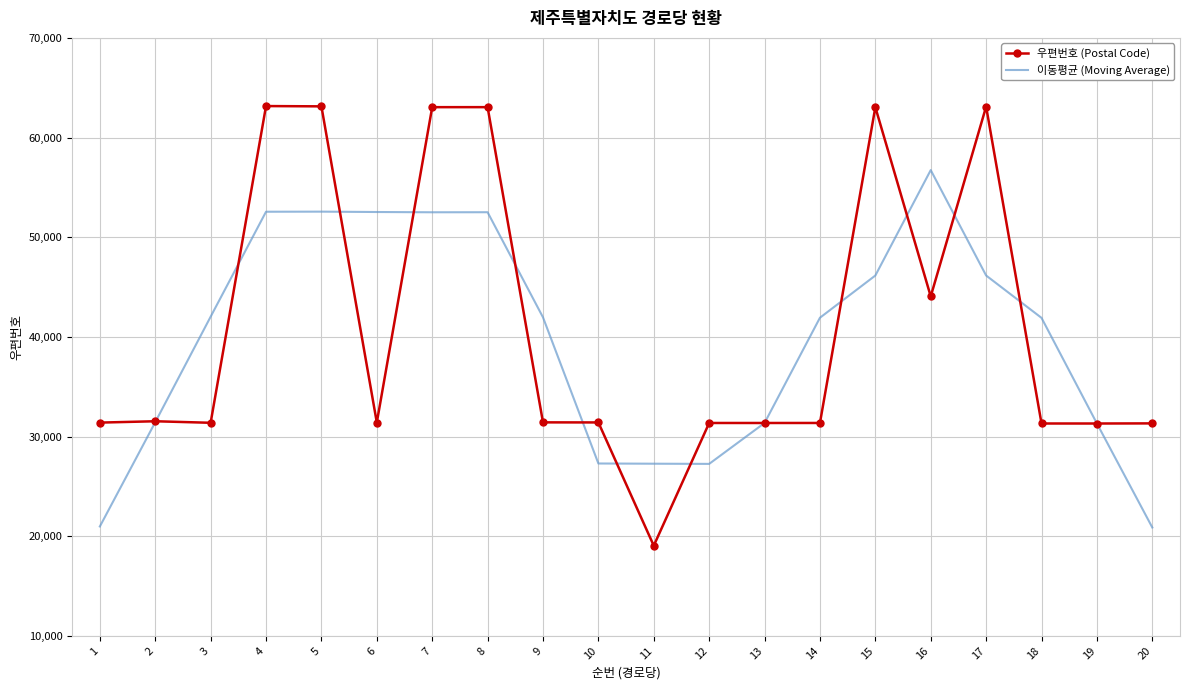

Which series has the largest range (max minus min)?

우편번호 (Postal Code)